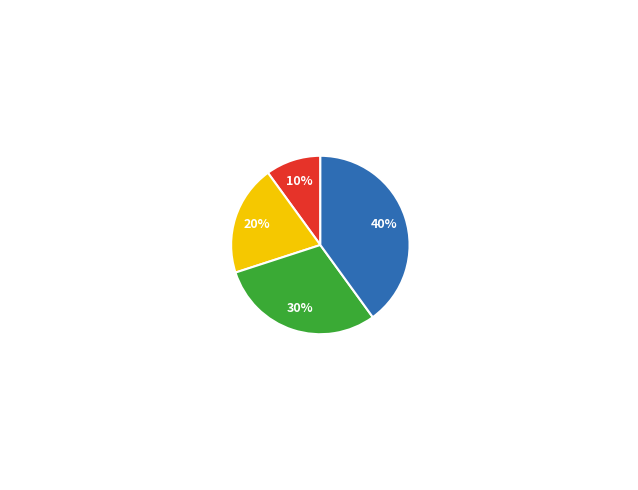

To the nearest percent, what is the average slice percentage?

25%